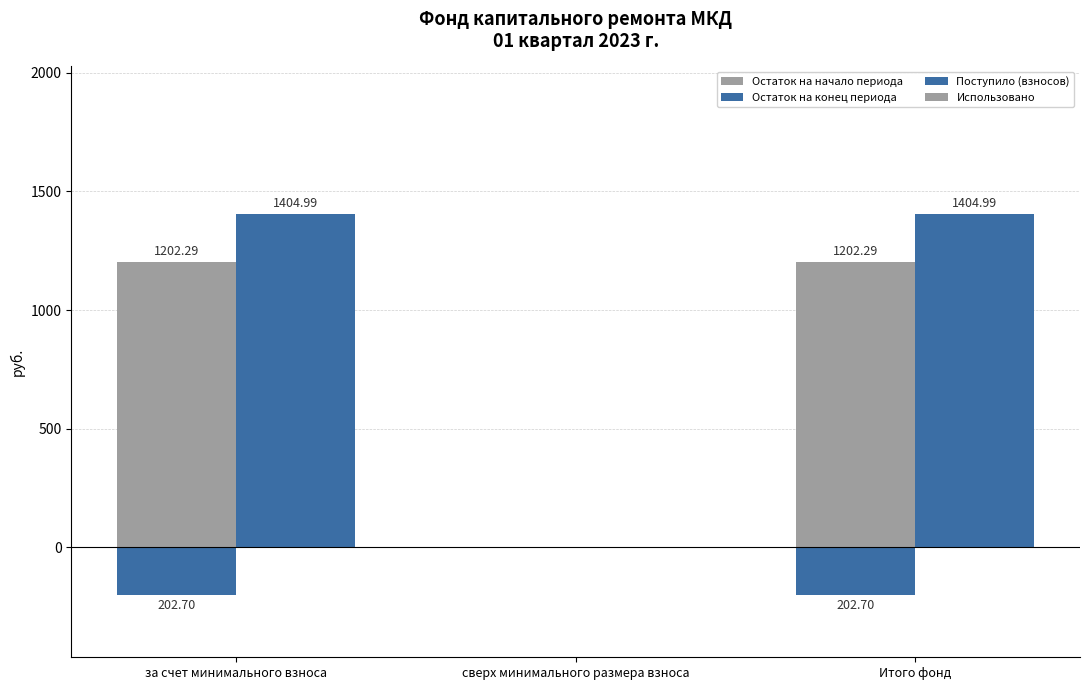

Rank the series by their maximum value, from lowest to highest.

Поступило (взносов), Использовано, Остаток на начало периода, Остаток на конец периода